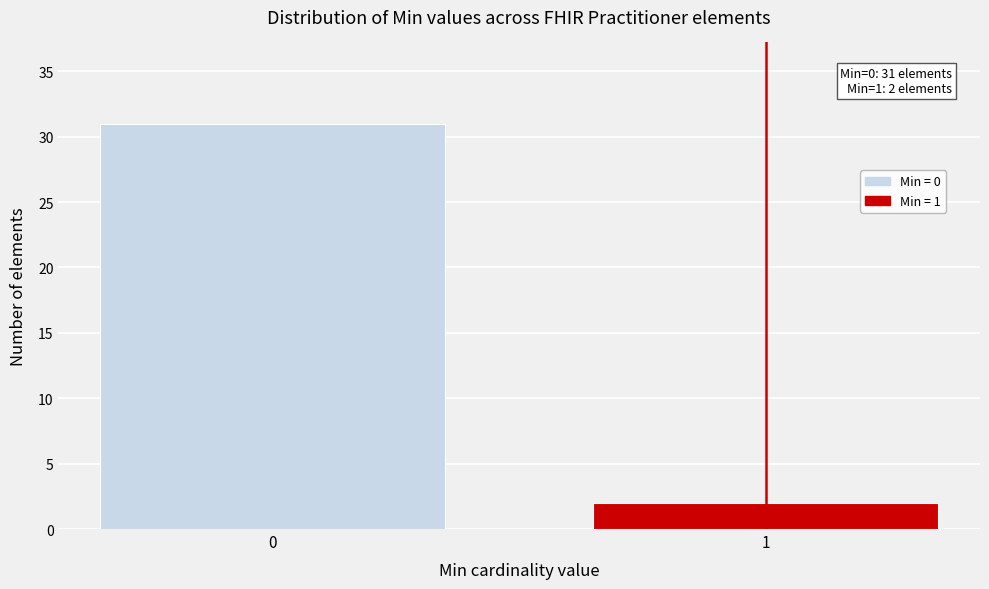

Reading left to right, list all the values displayed in this chart.

0=31	1=2